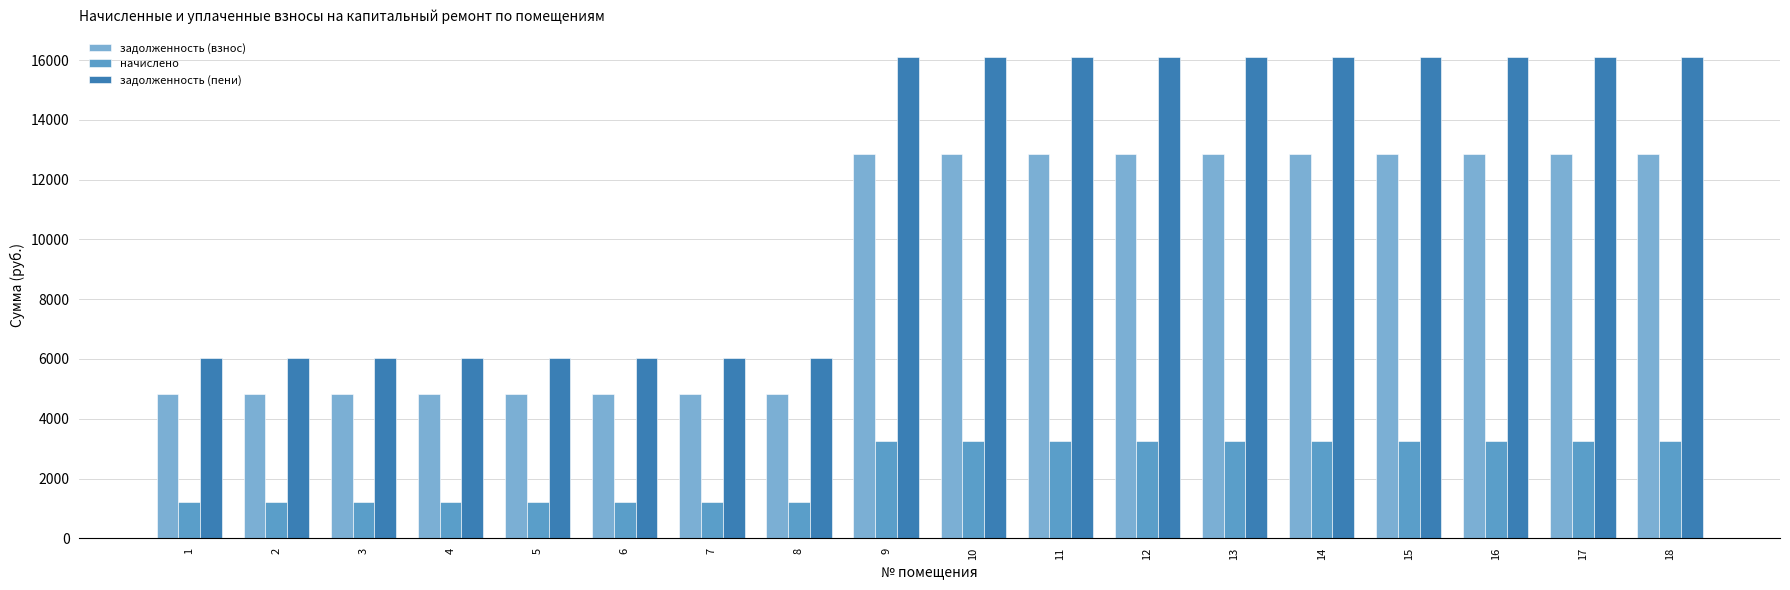

At how many categories does at least one series exceed 10721?

10